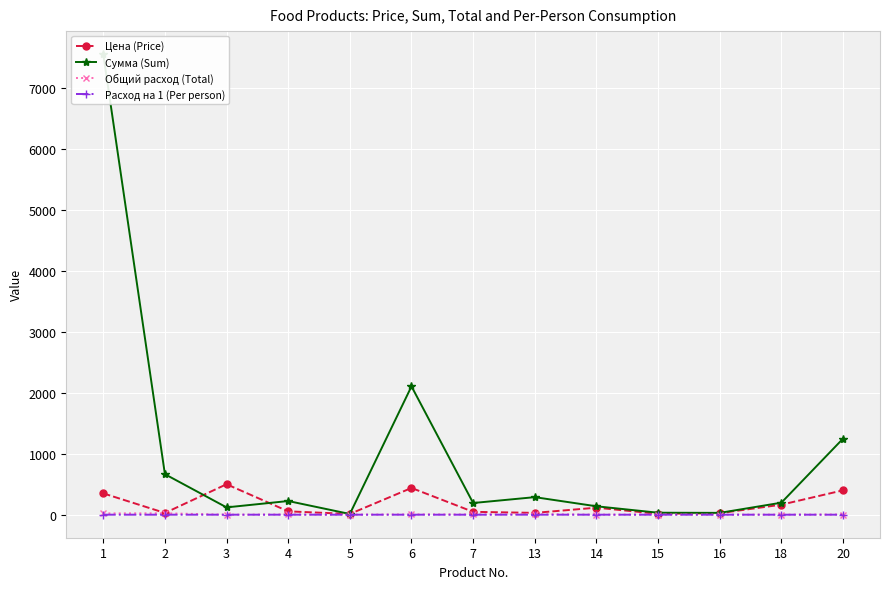

True or false: Общий расход (Total) and Сумма (Sum) cross at least once.

False